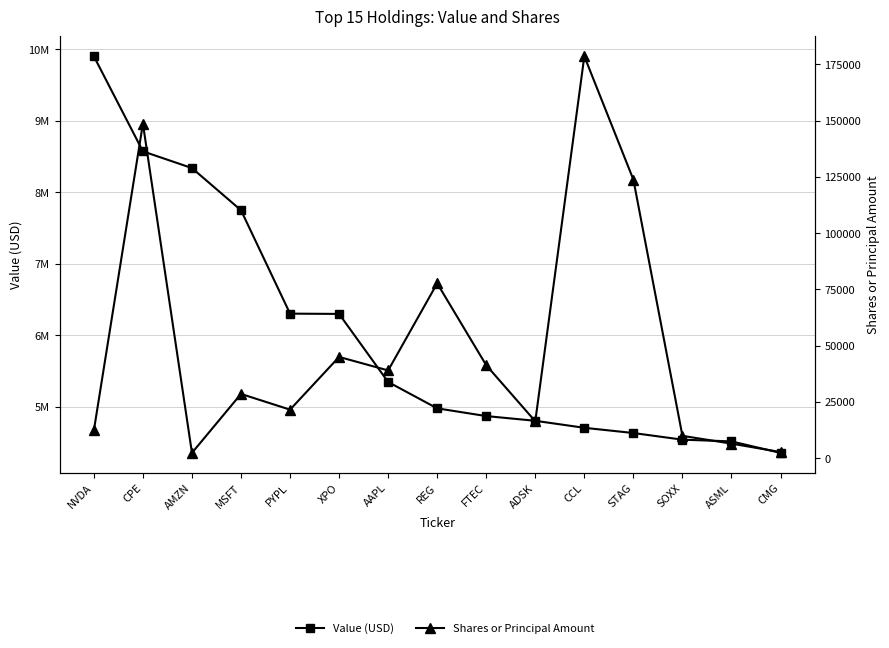

At which label is Shares or Principal Amount closest to 90474?

REG